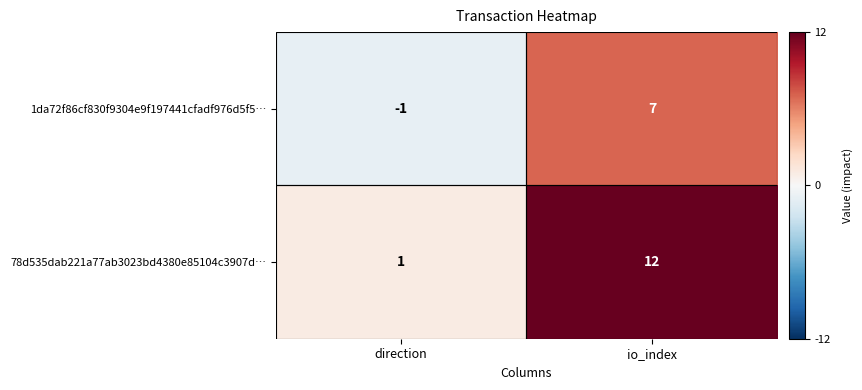

What is the sum of the 78d535dab221a77ab3023bd4380e85104c3907d… values at io_index and direction?

13